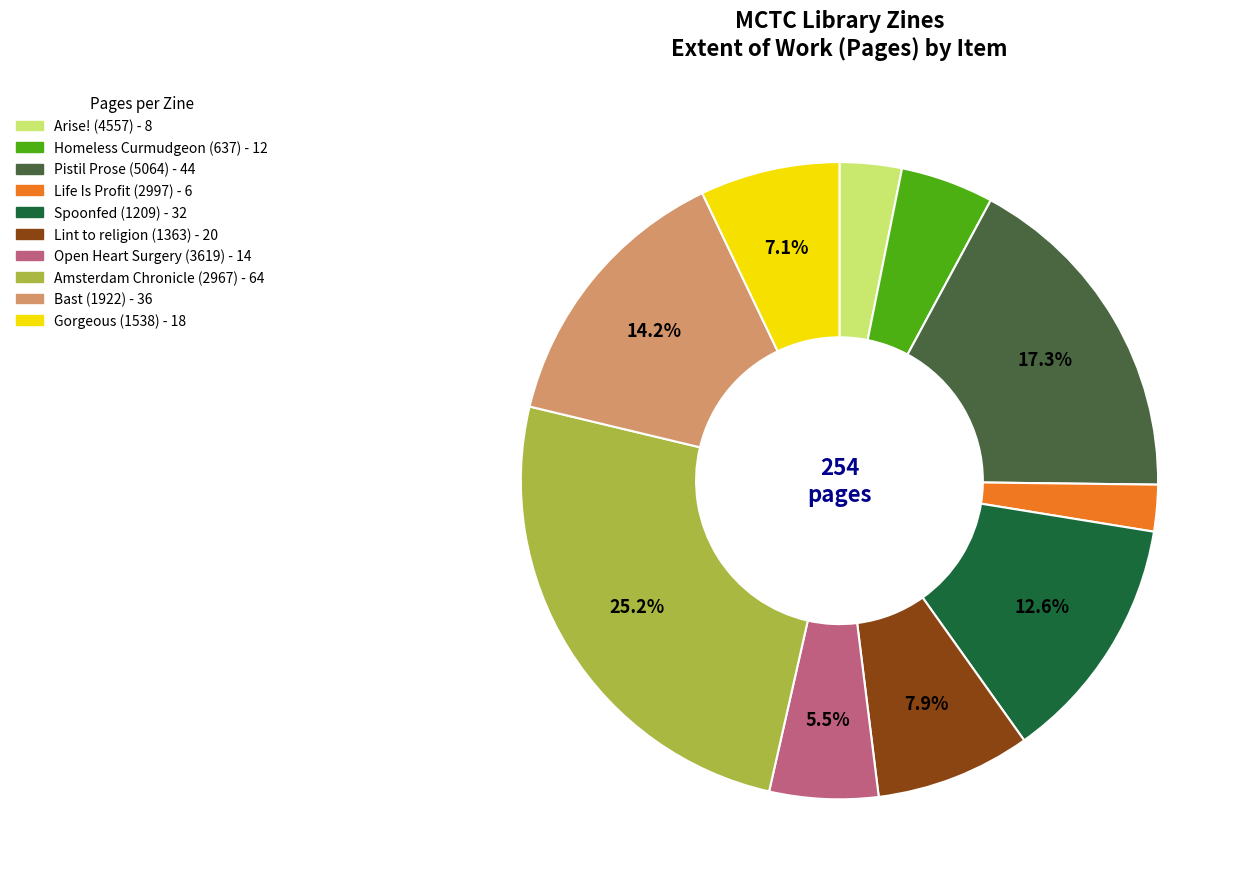

Does Lint to religion (1363) account for over 50% of the chart?

No